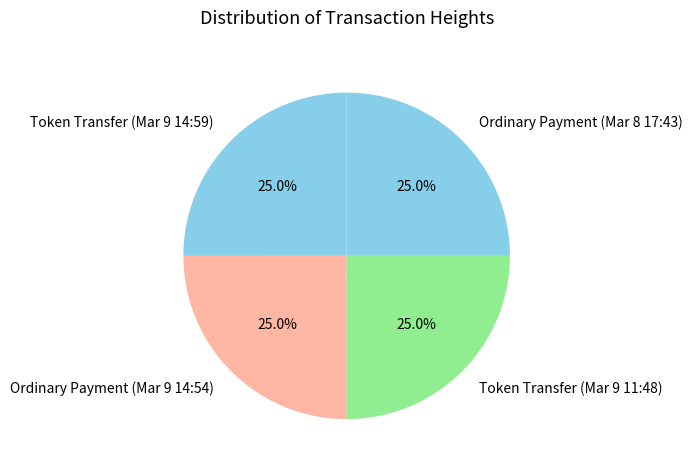

Combined, what portion of the pie is Token Transfer (Mar 9 11:48) and Token Transfer (Mar 9 14:59)?

50.0%